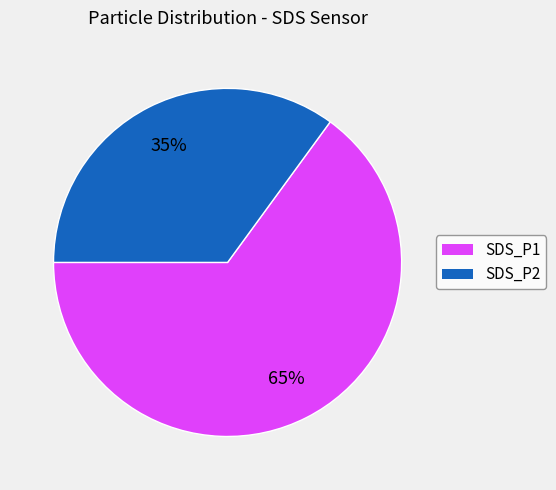

What percentage is the SDS_P1 slice, to the nearest percent?

65%